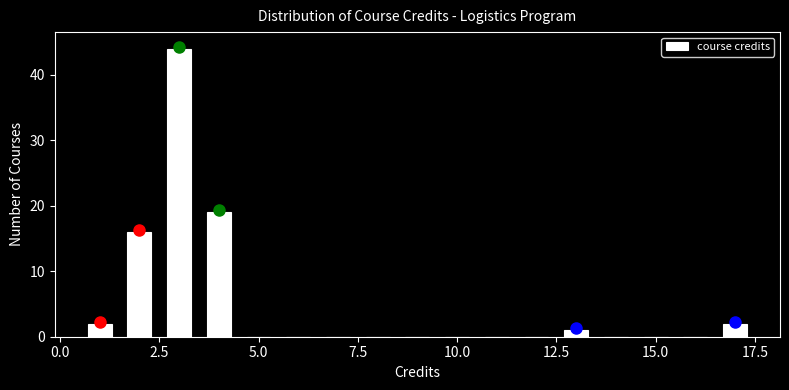

Read against the x-axis, roughly where is the centre of the tallest bar?

3.0